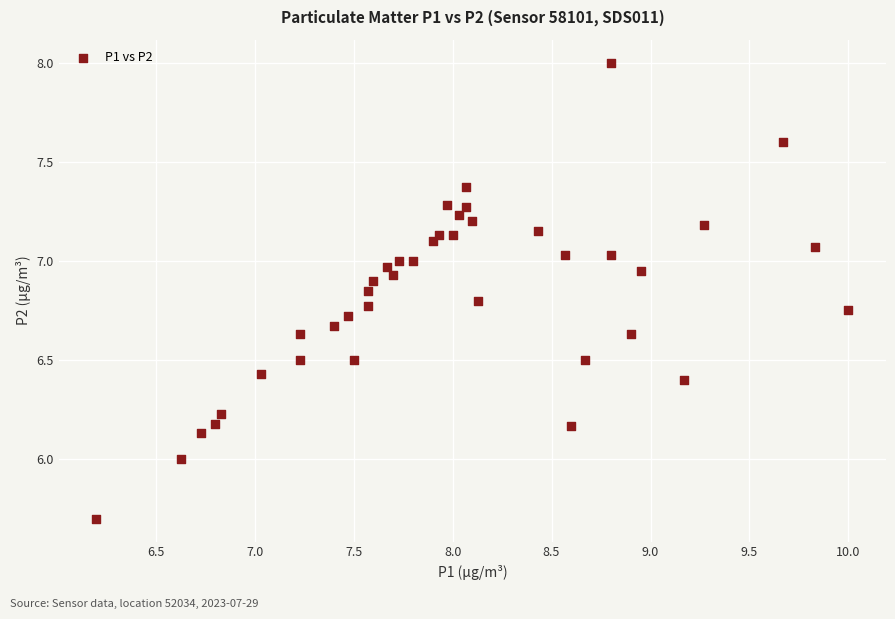

What is the range of X values (max minus min)?

3.8